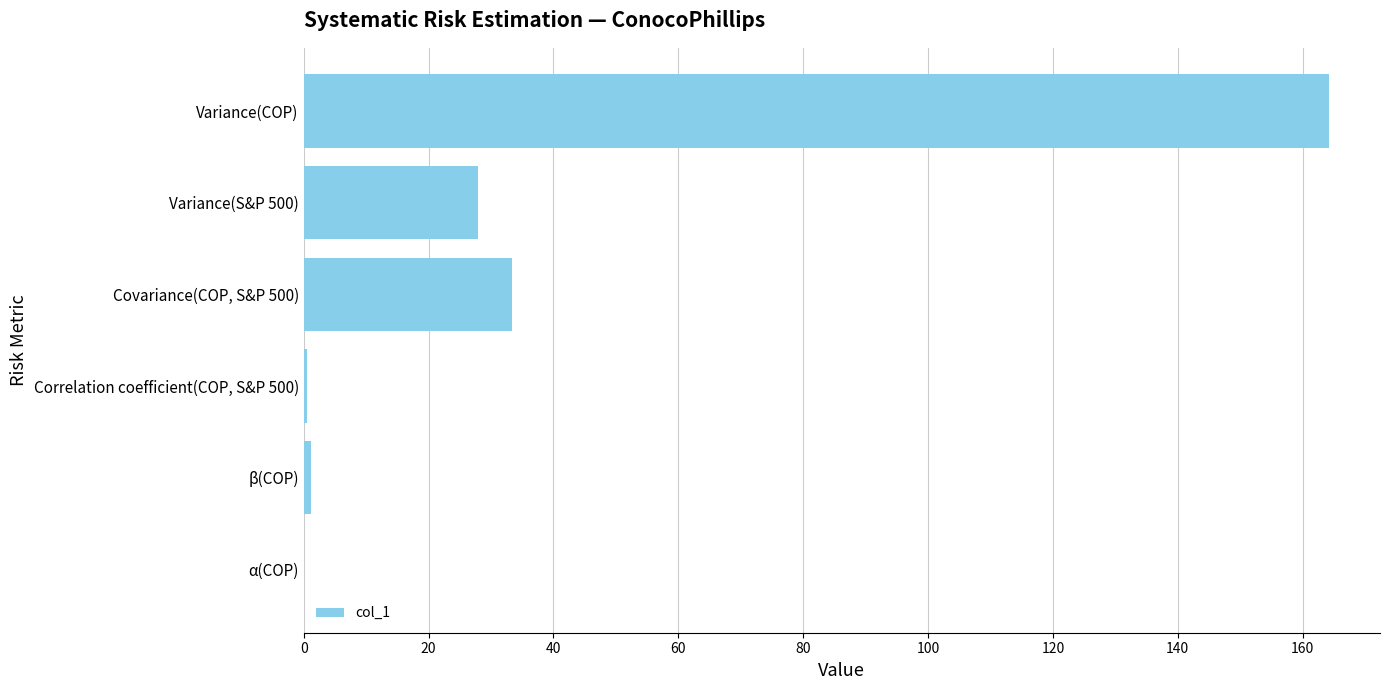

The chart shows a value of 33.4 at Covariance(COP, S&P 500). True or false?

True